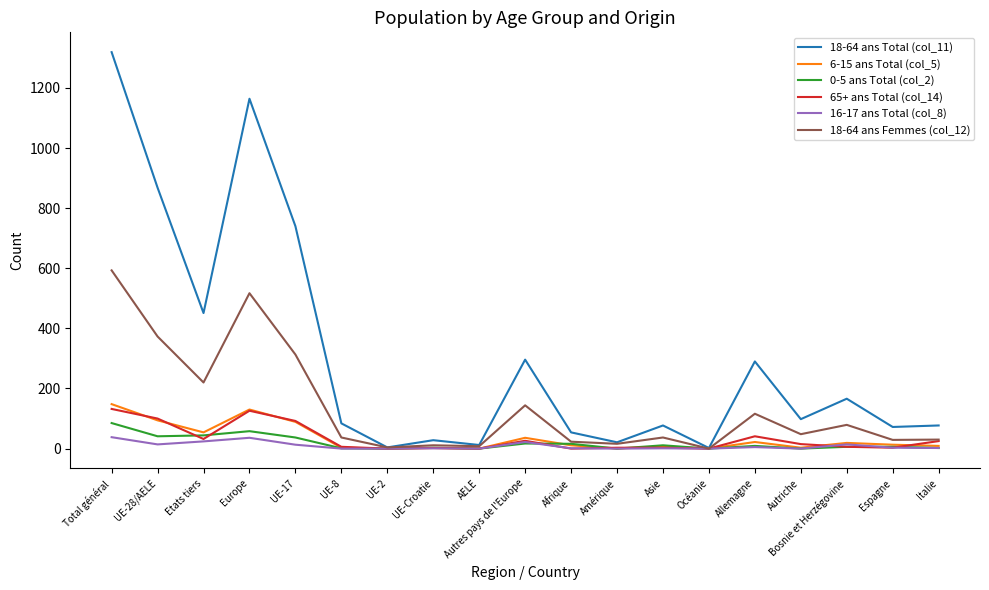

Is it true that 65+ ans Total (col_14) equals 0 at AELE?

True